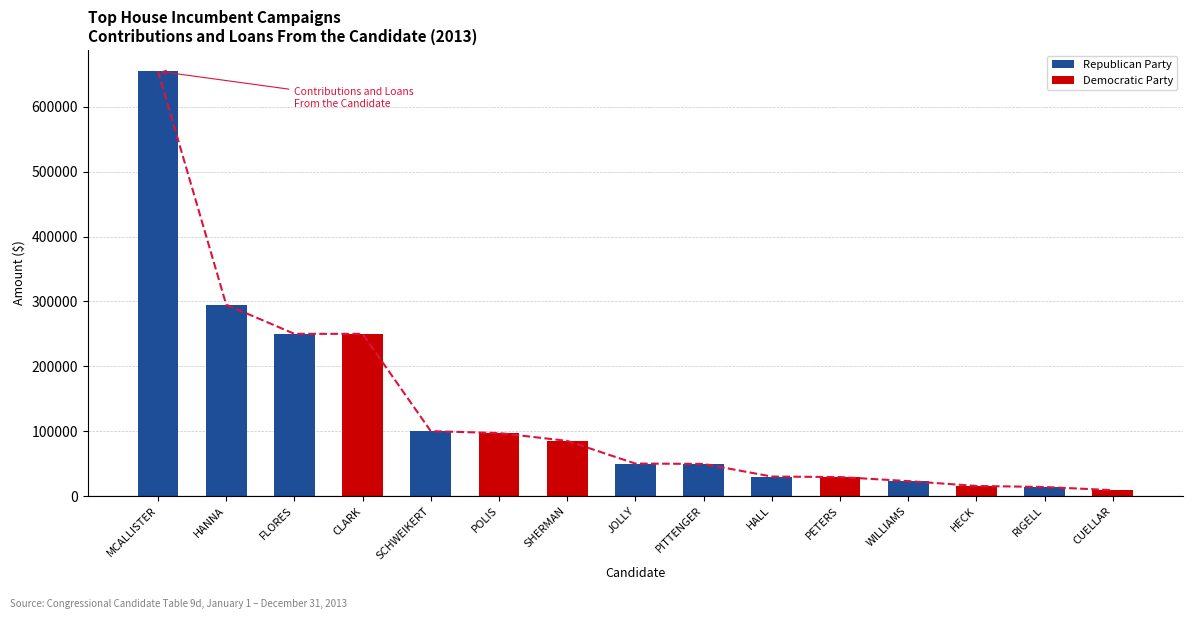

At which category does the chart reach its minimum across all series?

CUELLAR